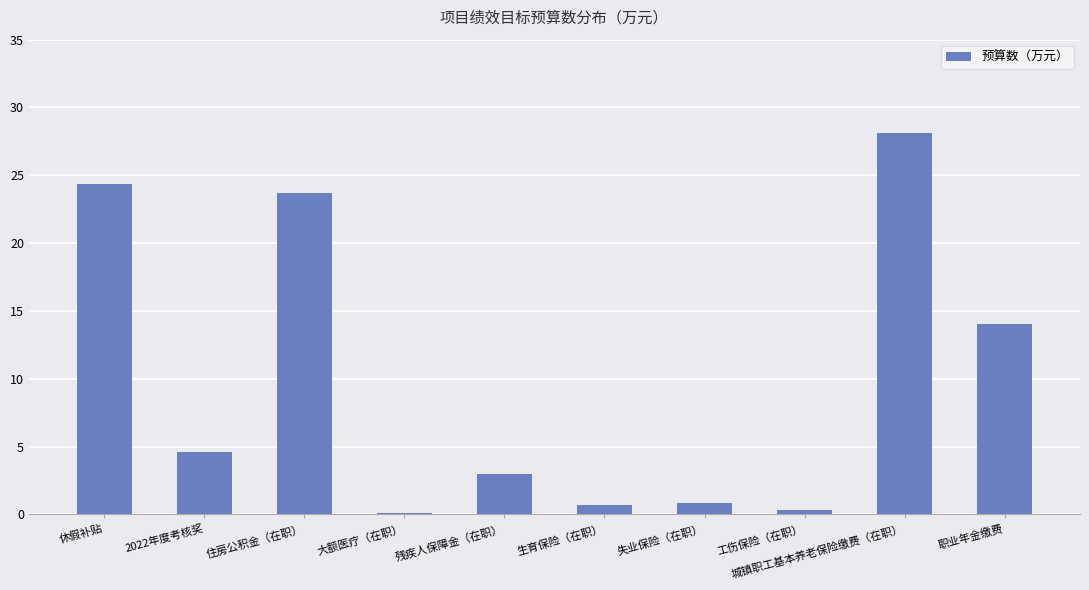

What is the approximate value at 休假补贴?

24.4